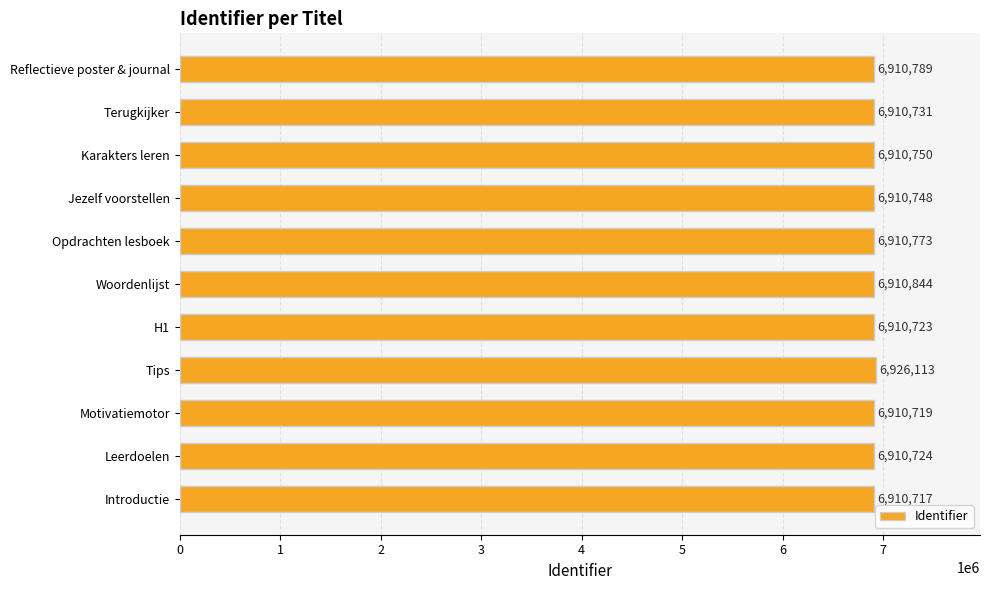

The value at Reflectieve poster & journal is 6910789. True or false?

True